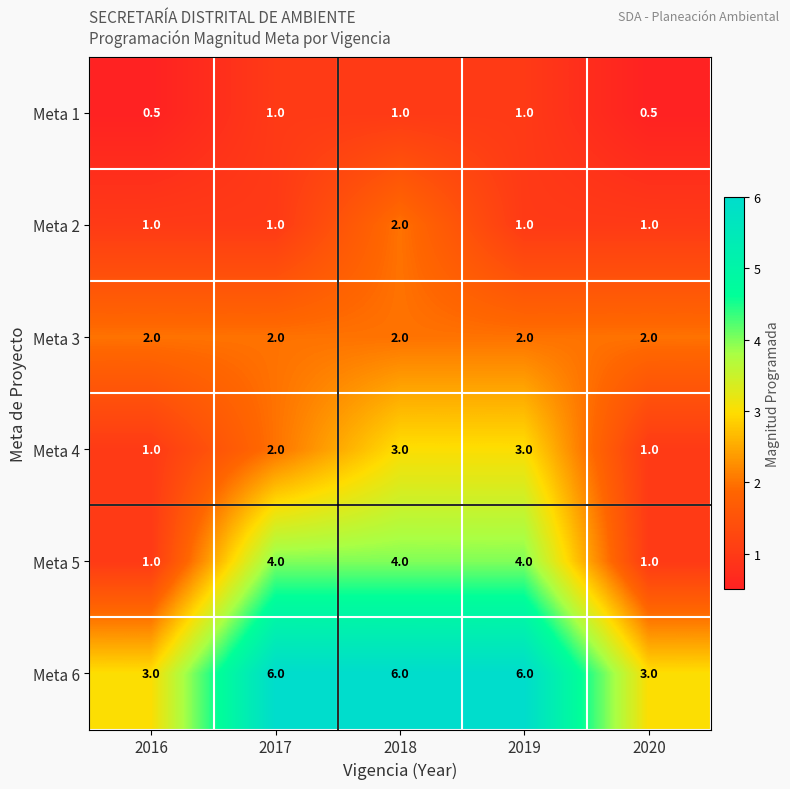

How many Meta 5 values are between 1 and 4?

5